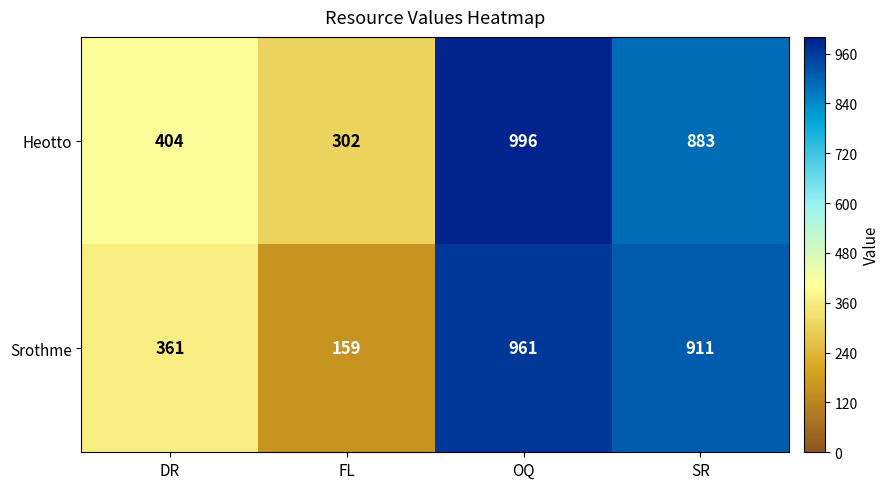

Rank the series at FL from highest to lowest value.

Heotto, Srothme